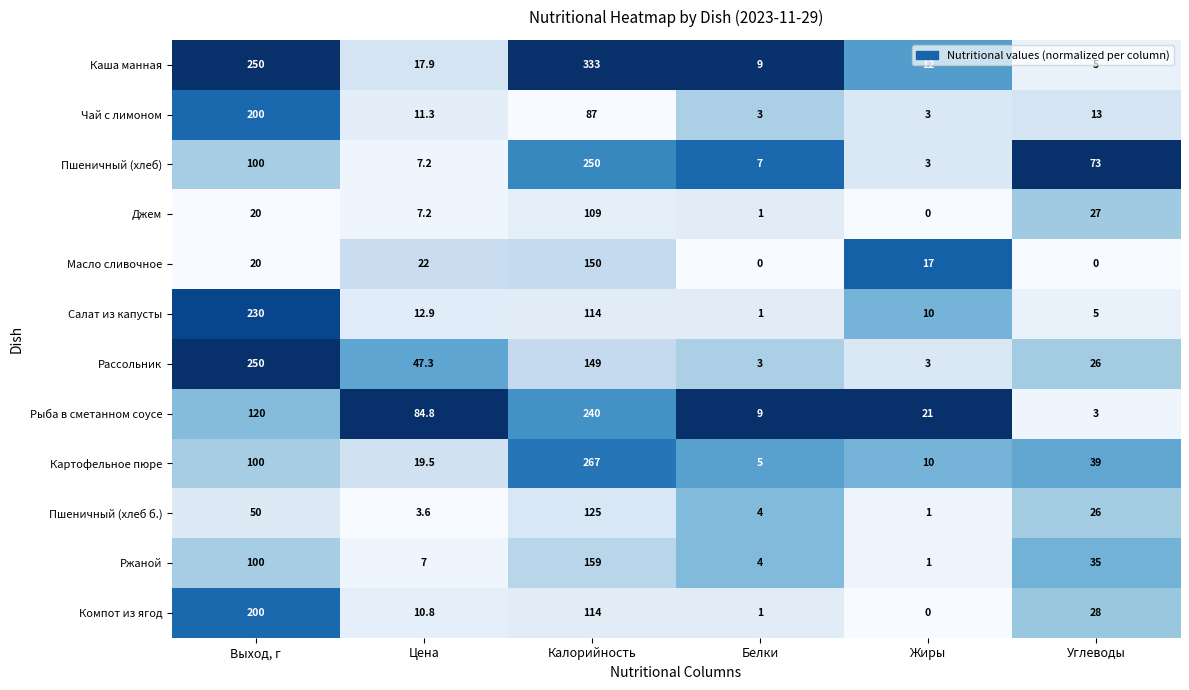

Which series changed the most between Белки and Жиры?

Масло сливочное